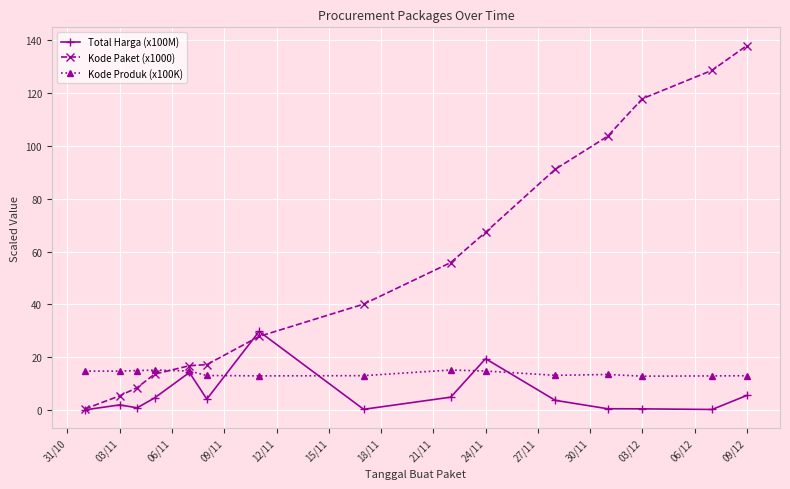

True or false: Kode Paket (x1000) has more than 1 interior local peaks.

False